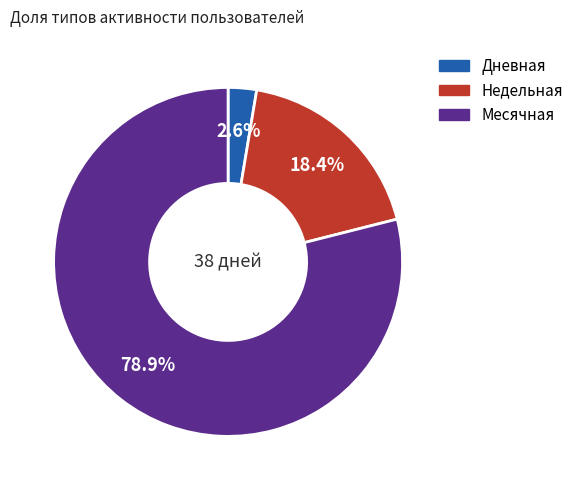

Is there any slice that represents more than half of the pie?

Yes